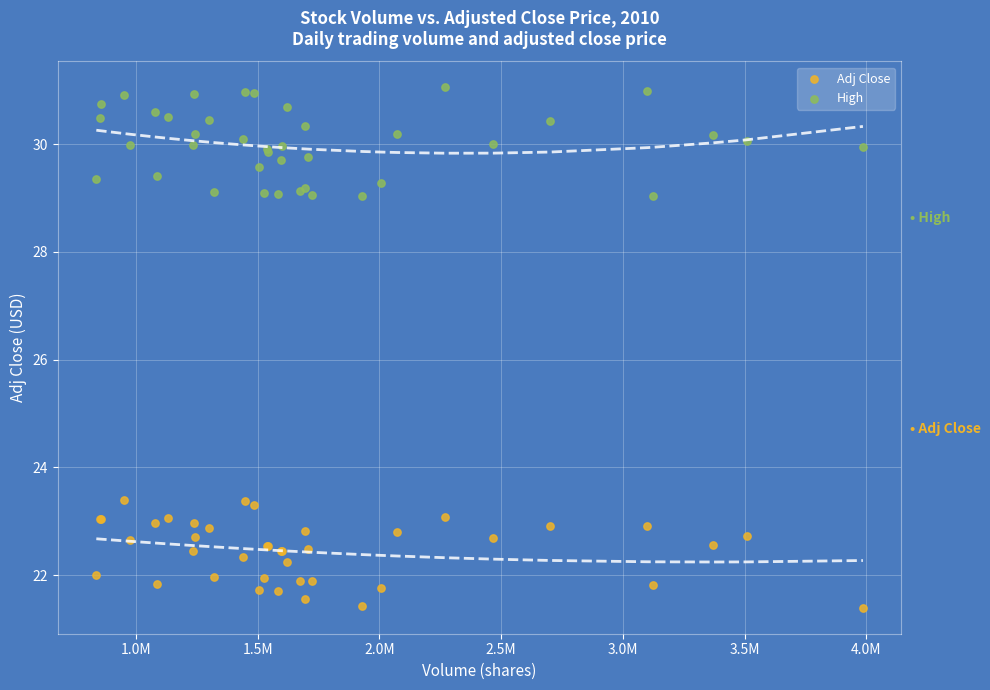

What is the X range (max minus min) for the scatter plot?

3148200.0